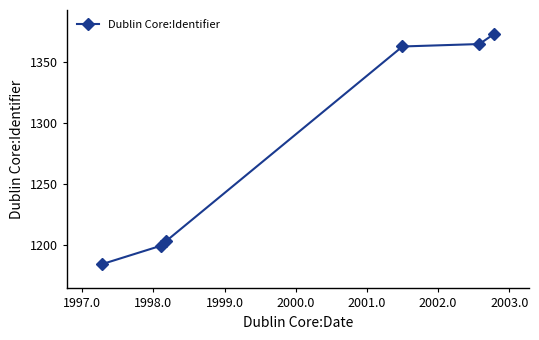

What is the greatest value displayed?

1373